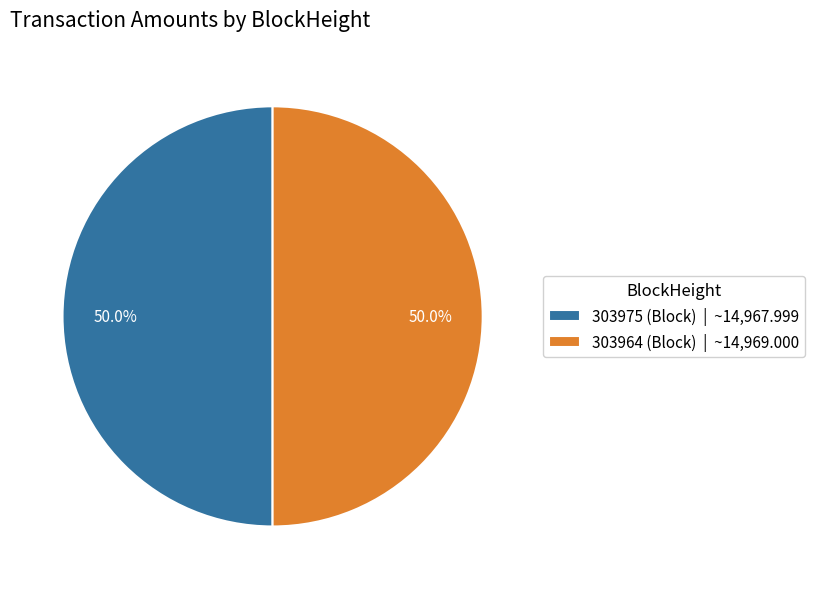

To the nearest percent, what portion does 303964 represent?

50%